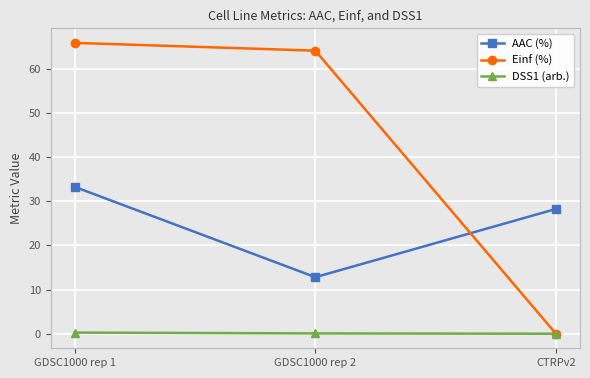

List the series in order of their overall mean, lowest first.

DSS1 (arb.), AAC (%), Einf (%)